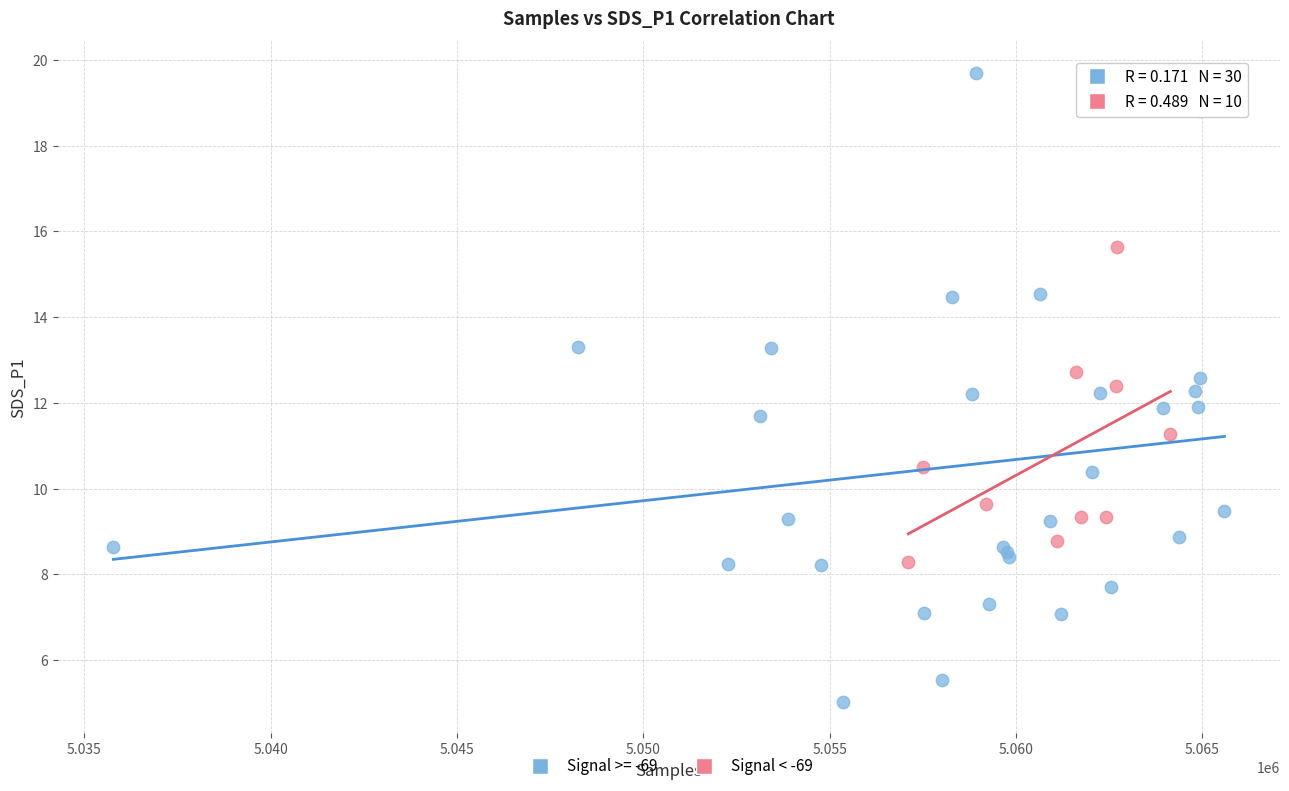

Which series contains the lowest Y value?

Signal >= -69